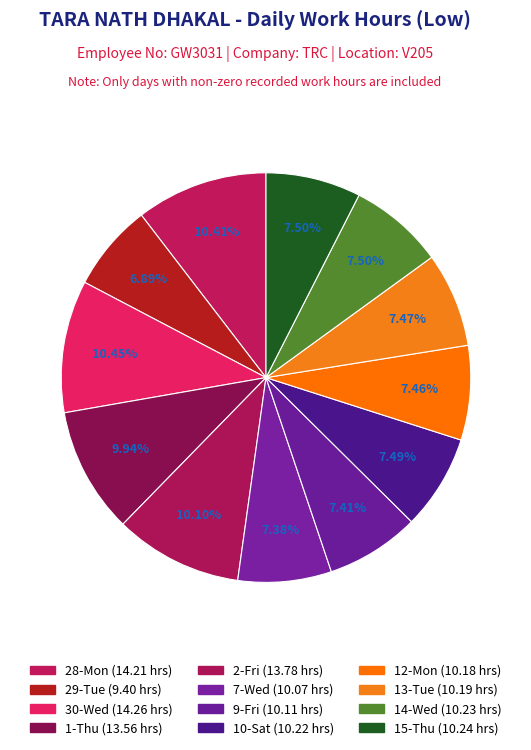

How many slices are in this pie chart?

12